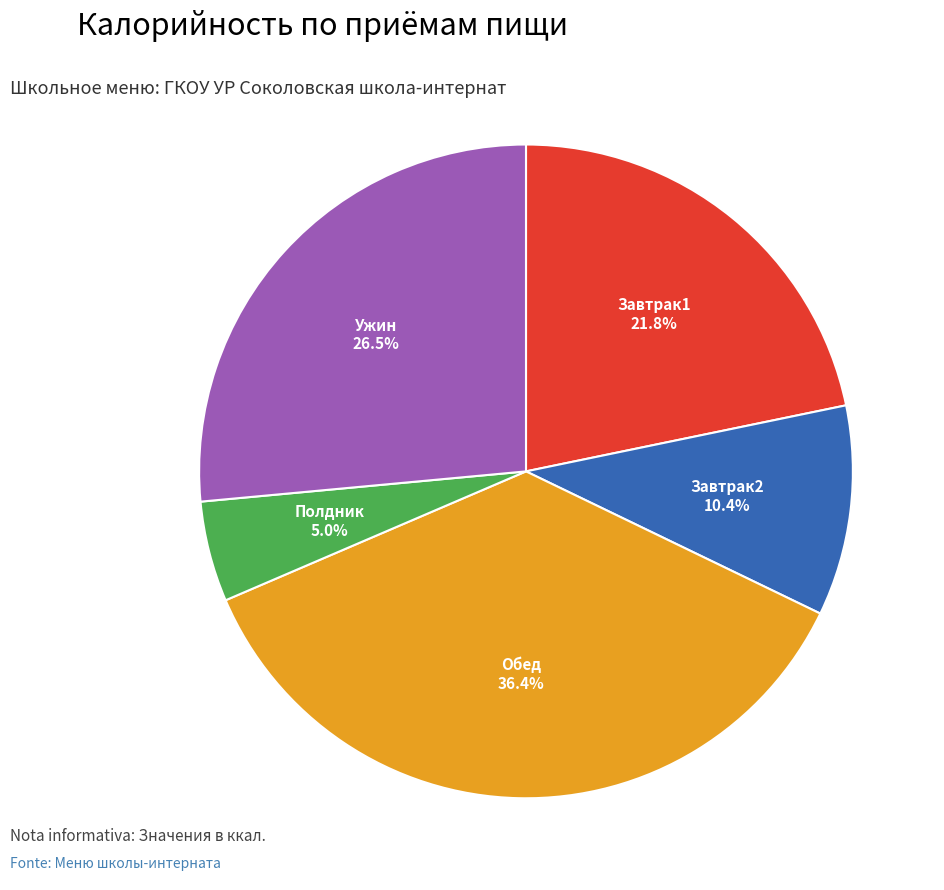

What percentage is NOT represented by Завтрак2?

89.6%